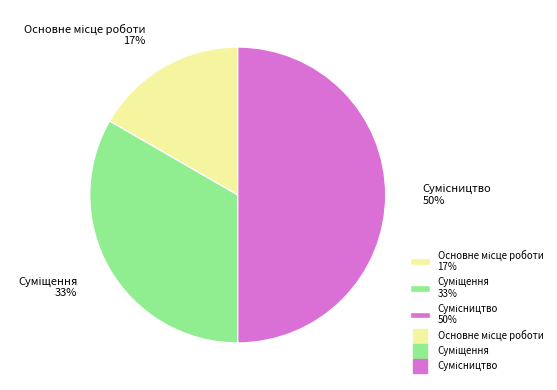

To the nearest percent, what is the average slice percentage?

33%